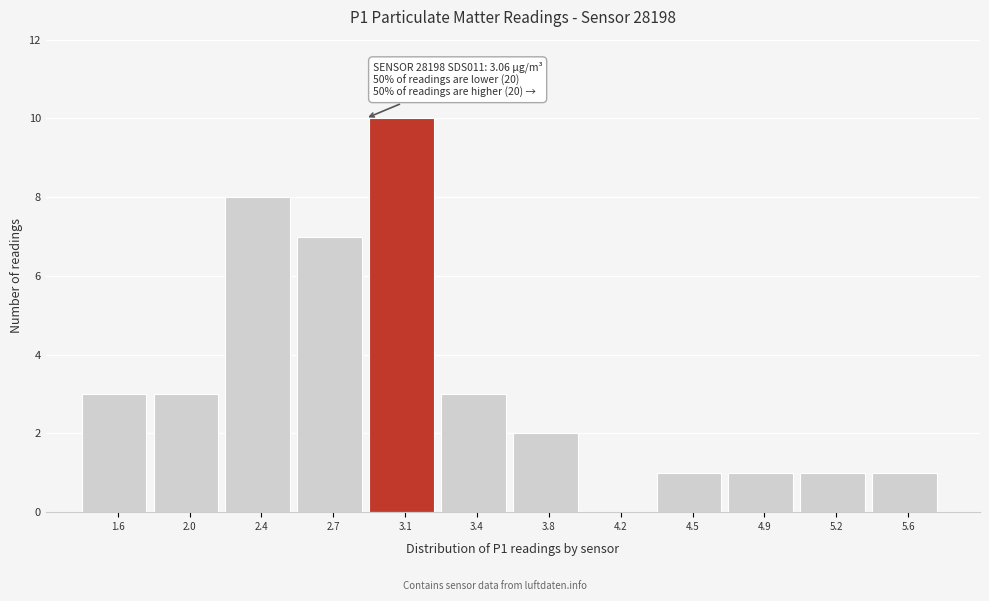

Reading right to left, extract all data points from this chart.

5.6=1	5.2=1	4.9=1	4.5=1	4.2=0	3.8=2	3.4=3	3.1=10	2.7=7	2.4=8	2.0=3	1.6=3